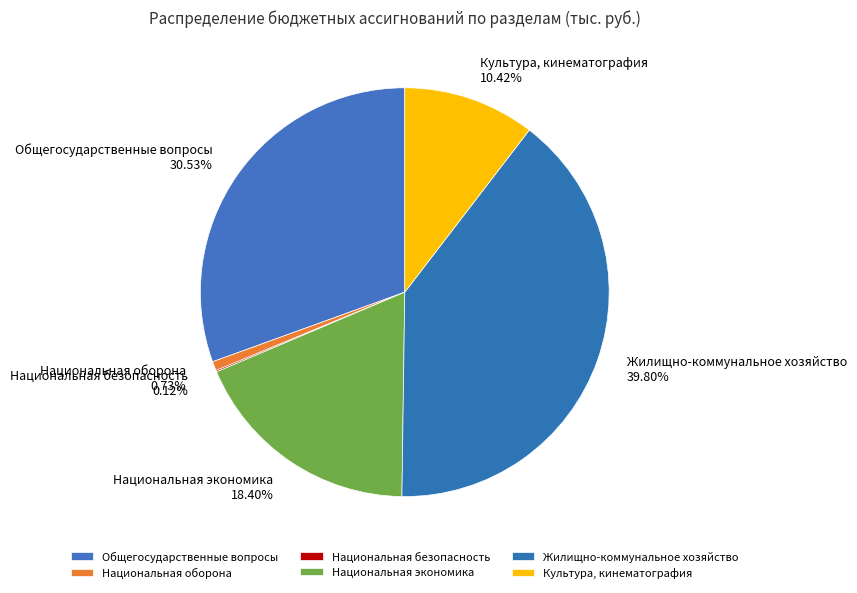

Is it true that Жилищно-коммунальное хозяйство is 33% of the pie?

False